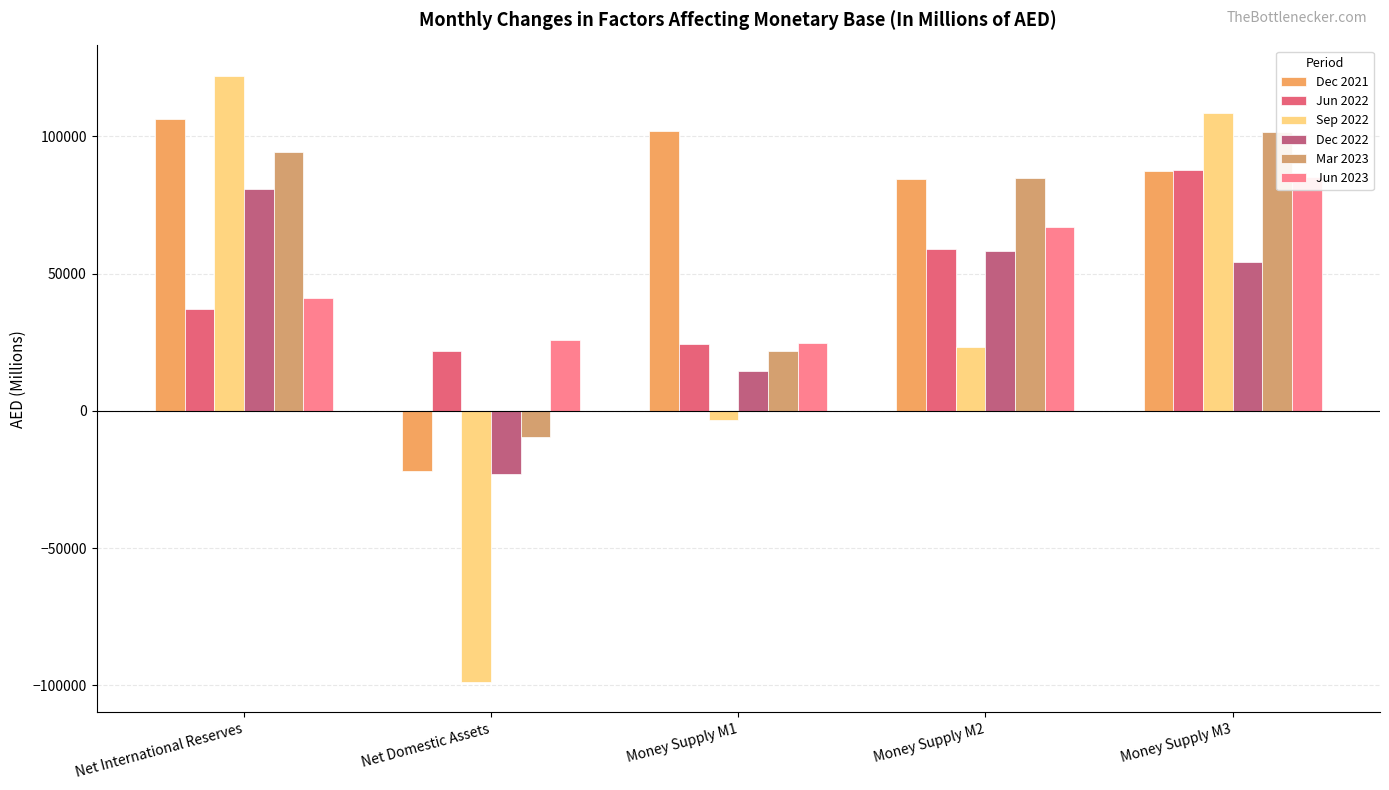

What is the difference between the Jun 2022 values at Money Supply M2 and Money Supply M1?

34803